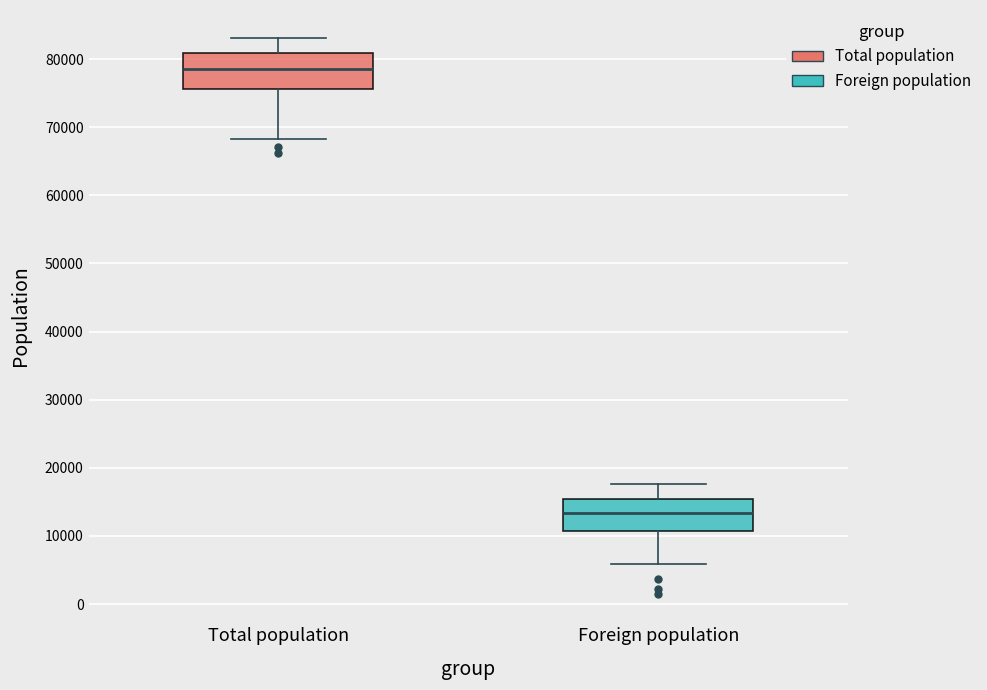

Reading left to right, transcribe this box plot: for each box, give where its median line is, the range the box spans, and where its two whiskers end, as read against the y-axis. The values are not printed on the chart, so give them approximately, as read against the axis.

Total population: median 79000, box 76000 to 81000, whiskers 68000 to 83000
Foreign population: median 13000, box 11000 to 15000, whiskers 6000 to 18000